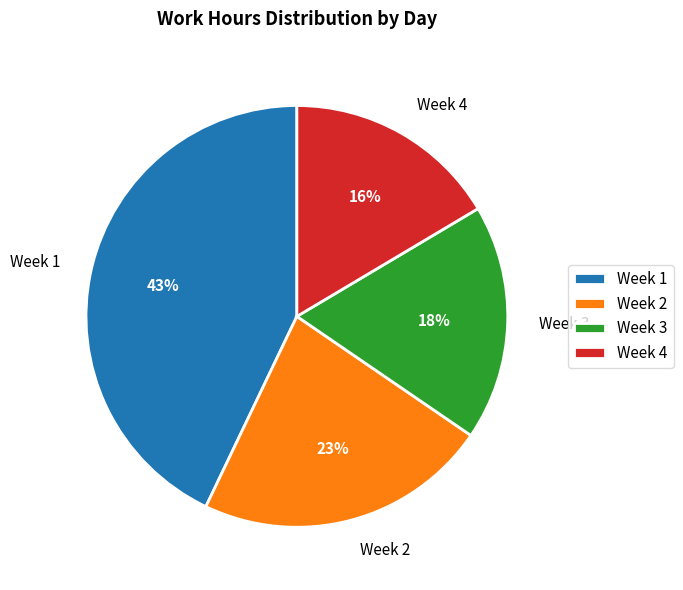

To the nearest percent, what is the average slice percentage?

25%